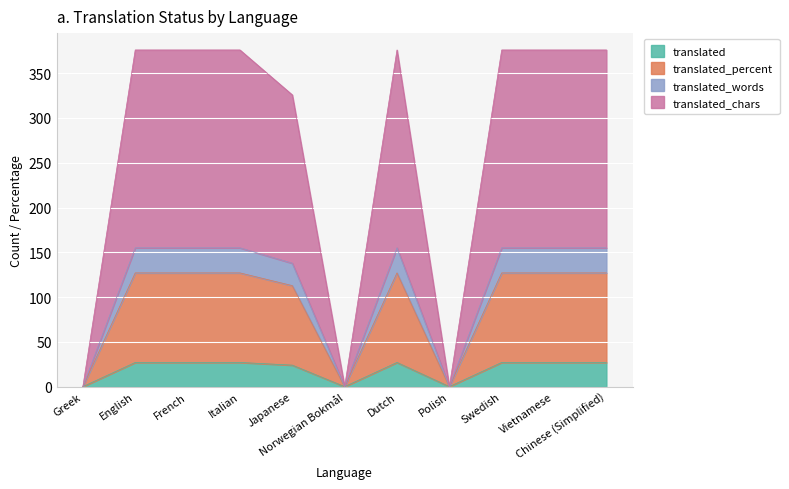

Rank the categories by translated_percent value from lowest to highest.

Greek, Norwegian Bokmål, Polish, Japanese, English, French, Italian, Dutch, Swedish, Vietnamese, Chinese (Simplified)